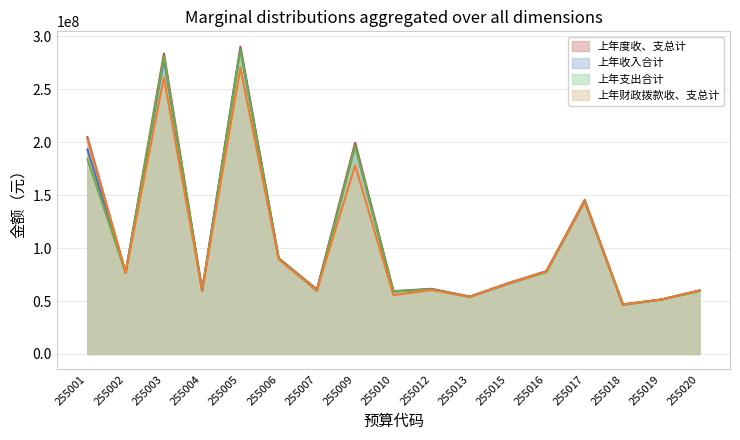

What value does the 上年支出合计 series have at 255015?

66716339.0